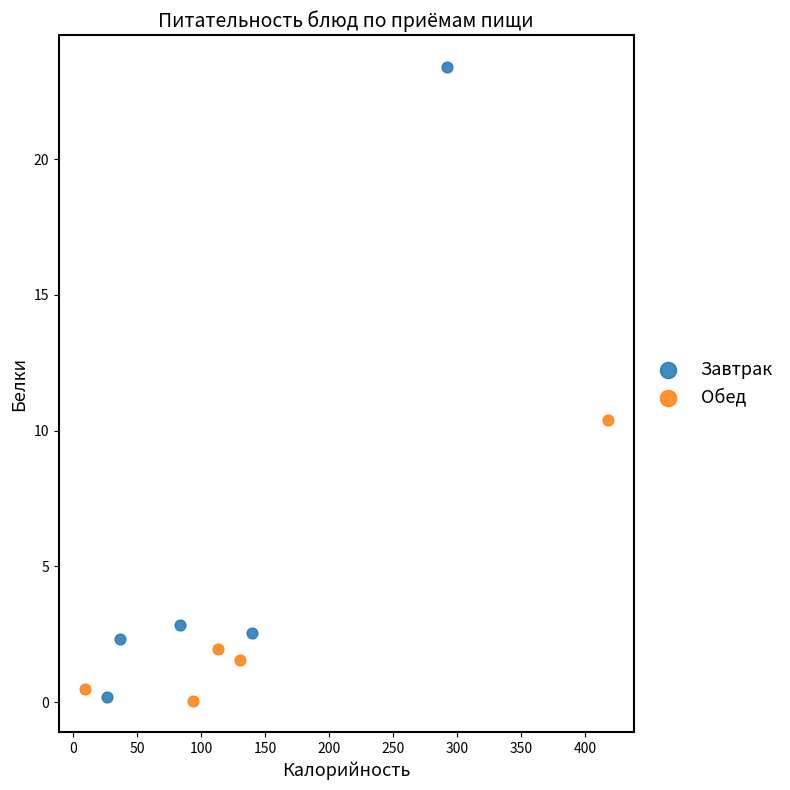

Which series reaches the maximum Y coordinate?

Завтрак